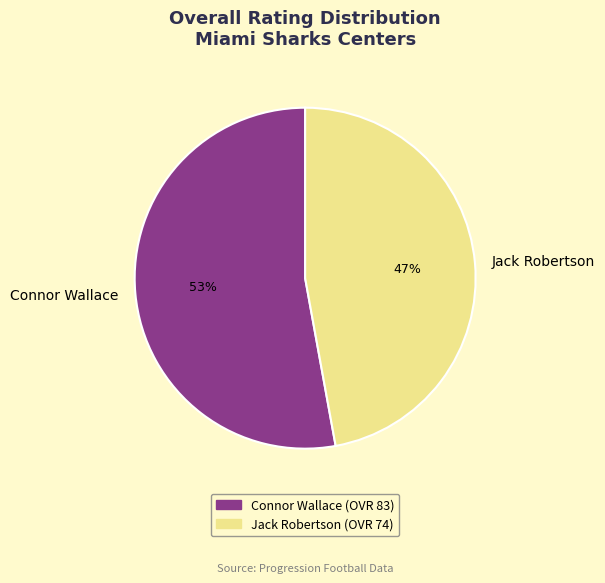

Which has a higher value, Jack Robertson or Connor Wallace?

Connor Wallace